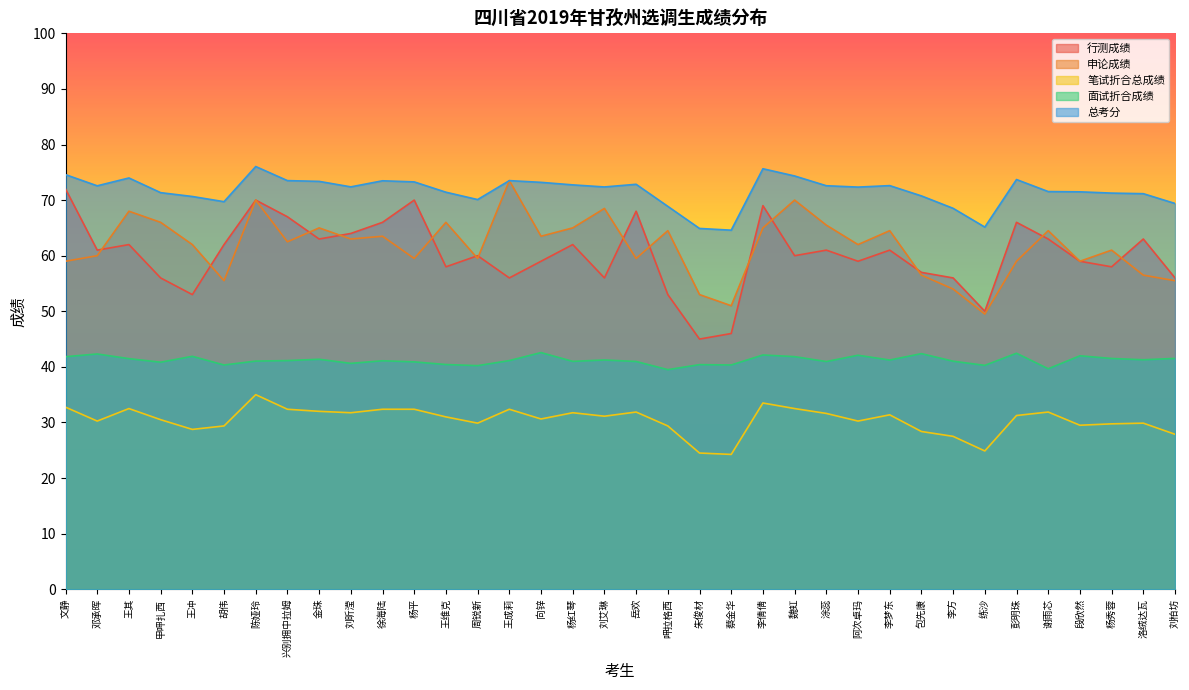

At how many categories does at least one series exceed 30?

36